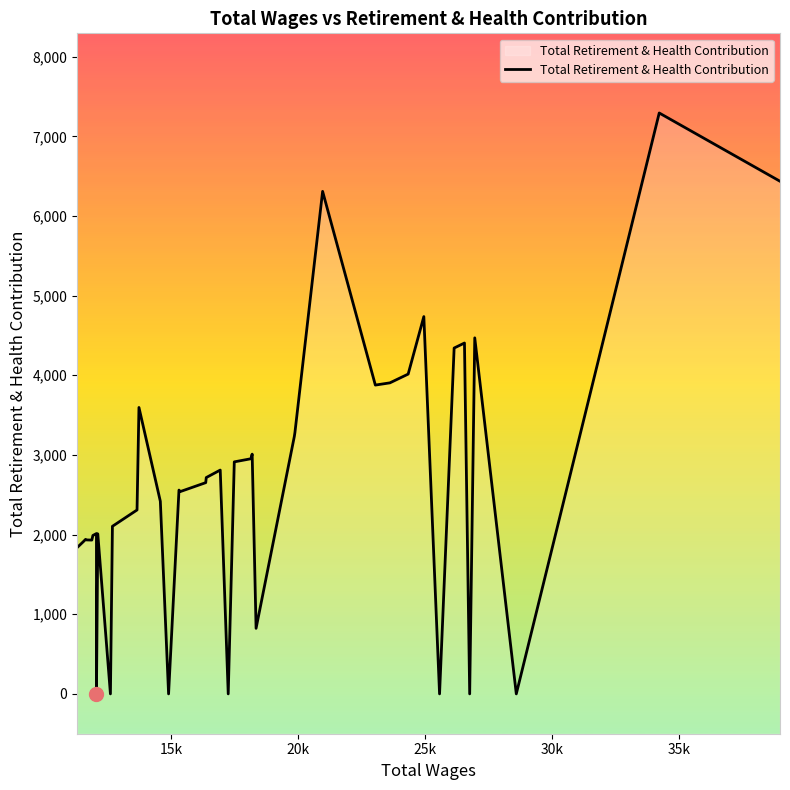

How many values are above zero?

33